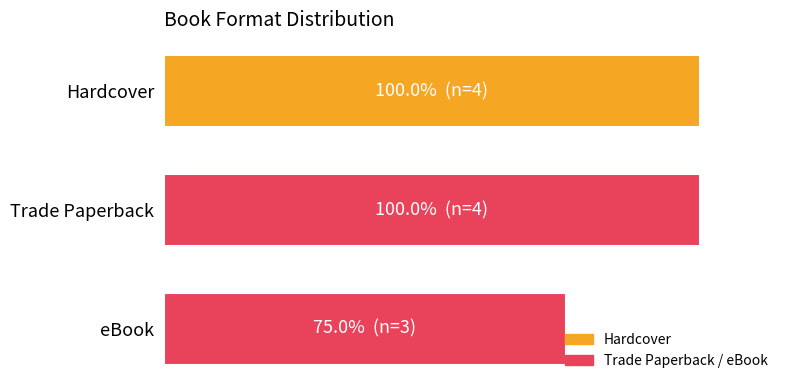

List the labels in order of value, smallest first.

eBook, Hardcover, Trade Paperback